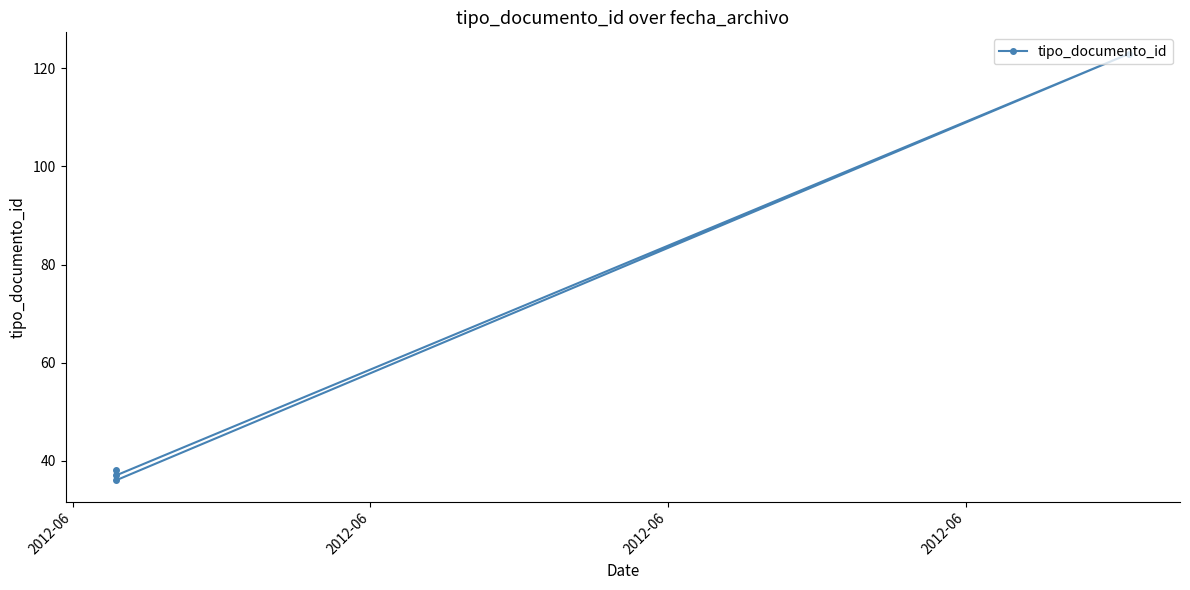

How many interior local peaks (higher than both neighbors) does the data have?

1